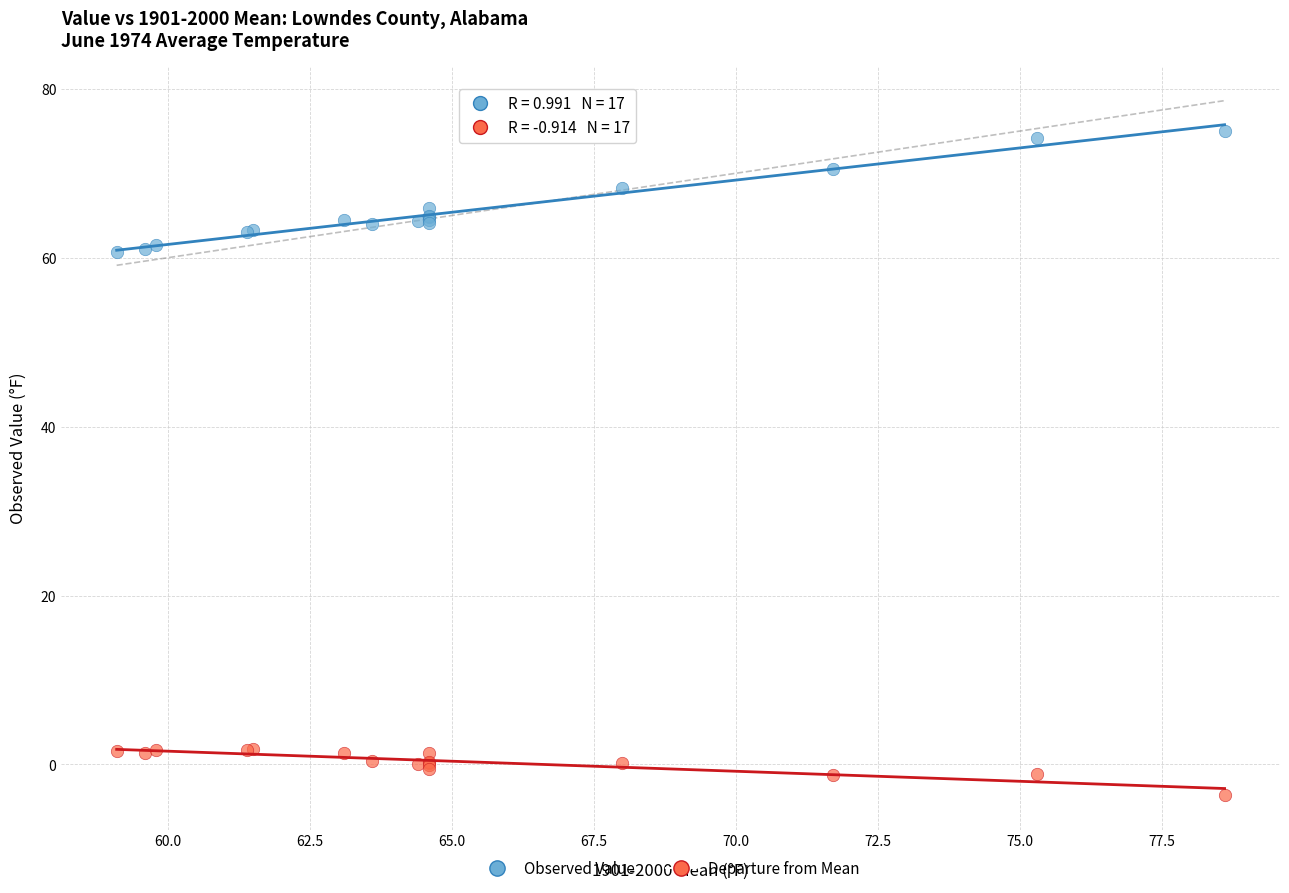

Which series contains the lowest Y value?

Departure from Mean